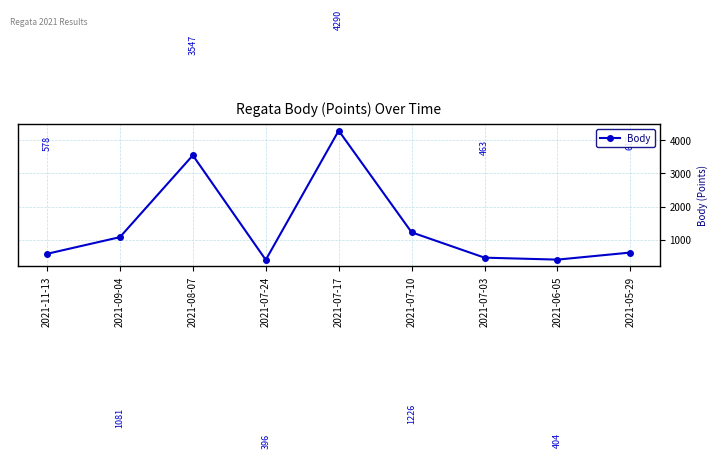

What is the greatest value displayed?

4290